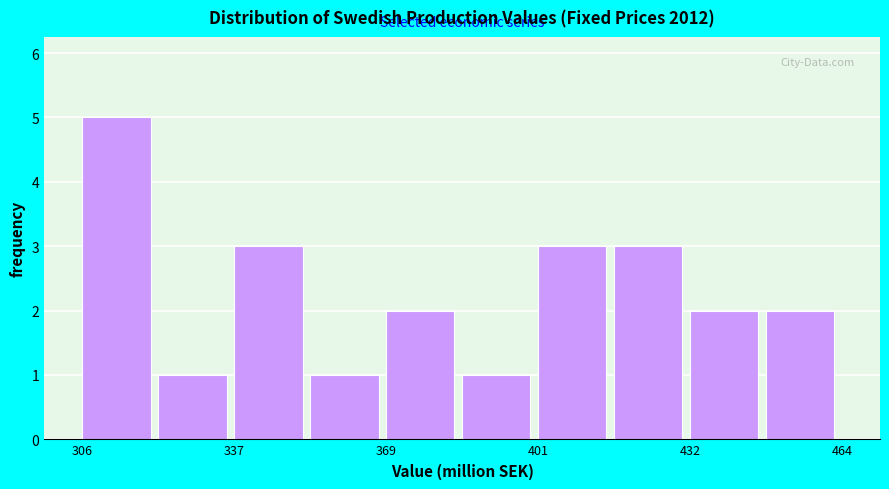

Read against the x-axis, roughly where is the centre of the tallest bar?

315